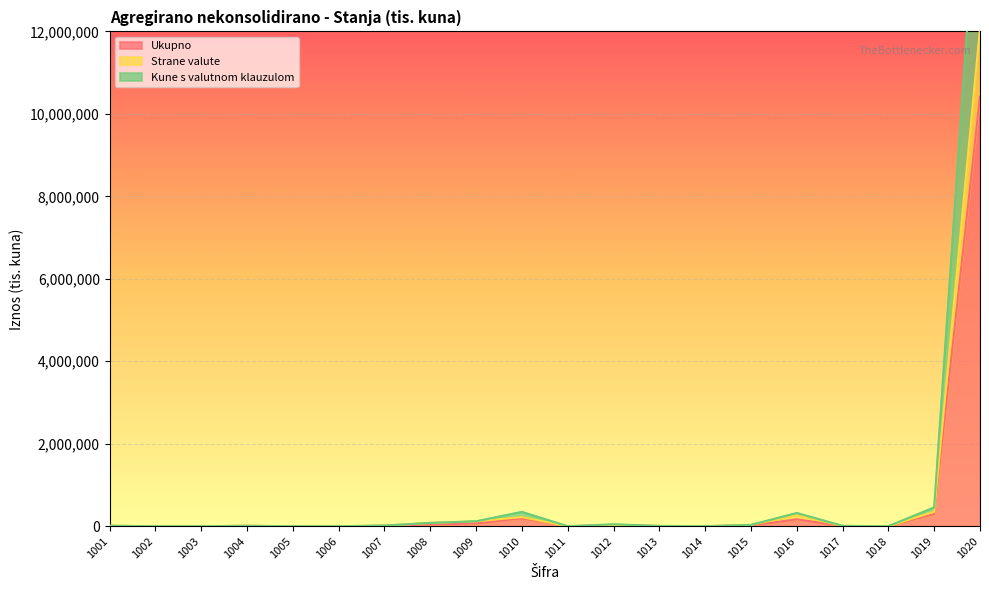

List the series in order of their peak value, lowest first.

Ukupno, Strane valute, Kune s valutnom klauzulom